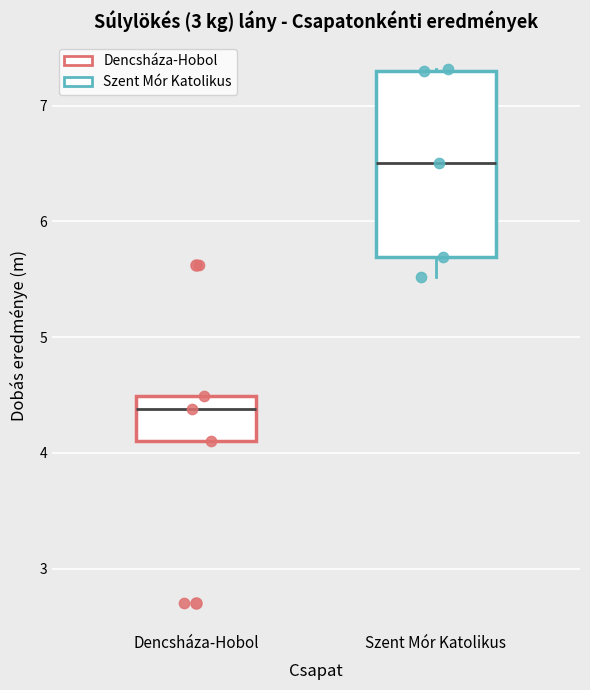

Which box has the lowest median line?

Dencsháza-Hobol